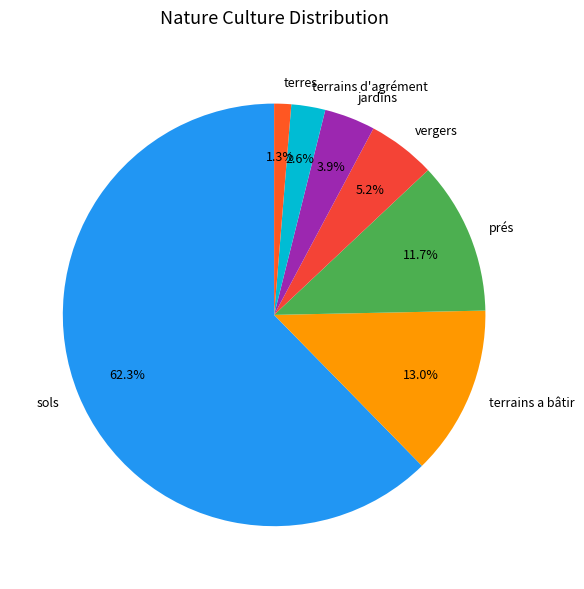

Count the number of slices in the pie.

7